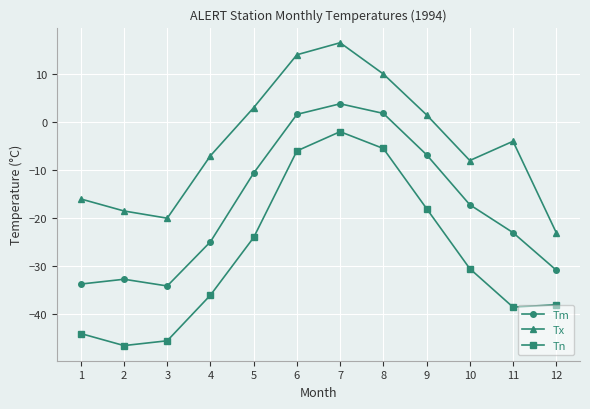

The Tm series shows -24.9 at 4. True or false?

True